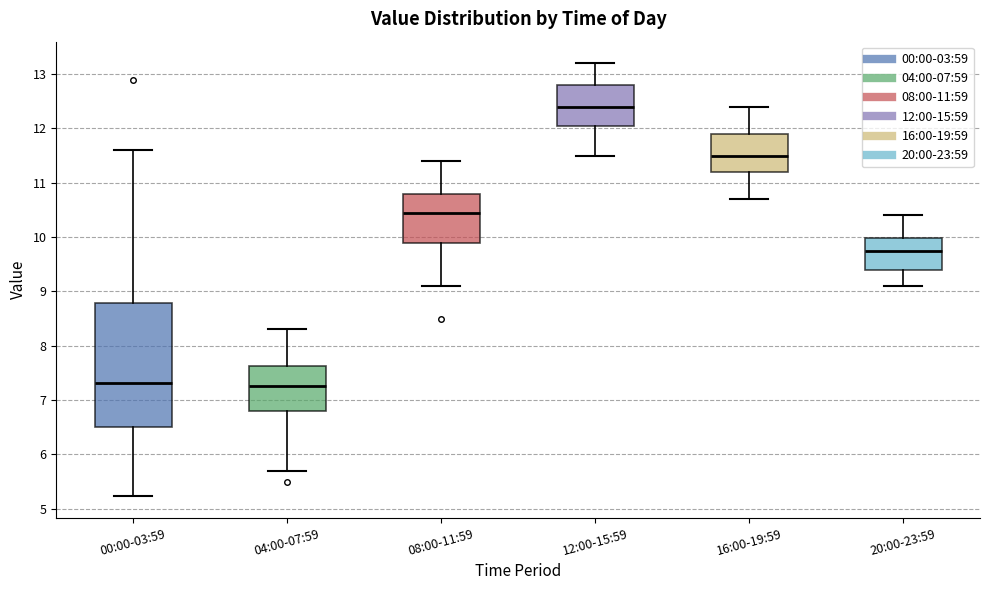

Comparing the boxes themselves (not the whiskers), which one is the tallest?

00:00-03:59